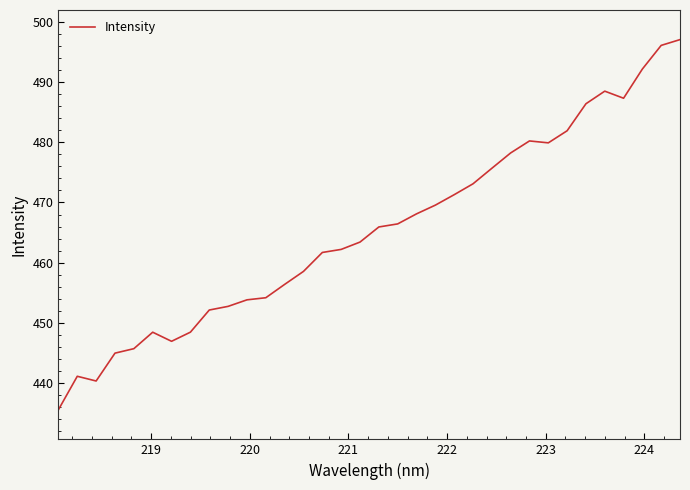

What is the maximum value shown in the chart?

497.0